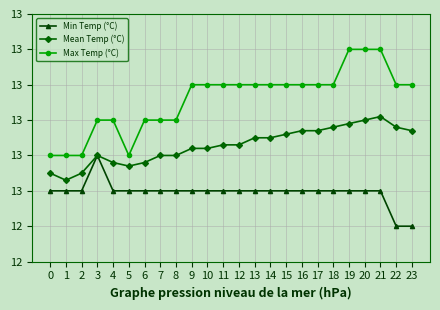

At how many categories does at least one series exceed 12?

24